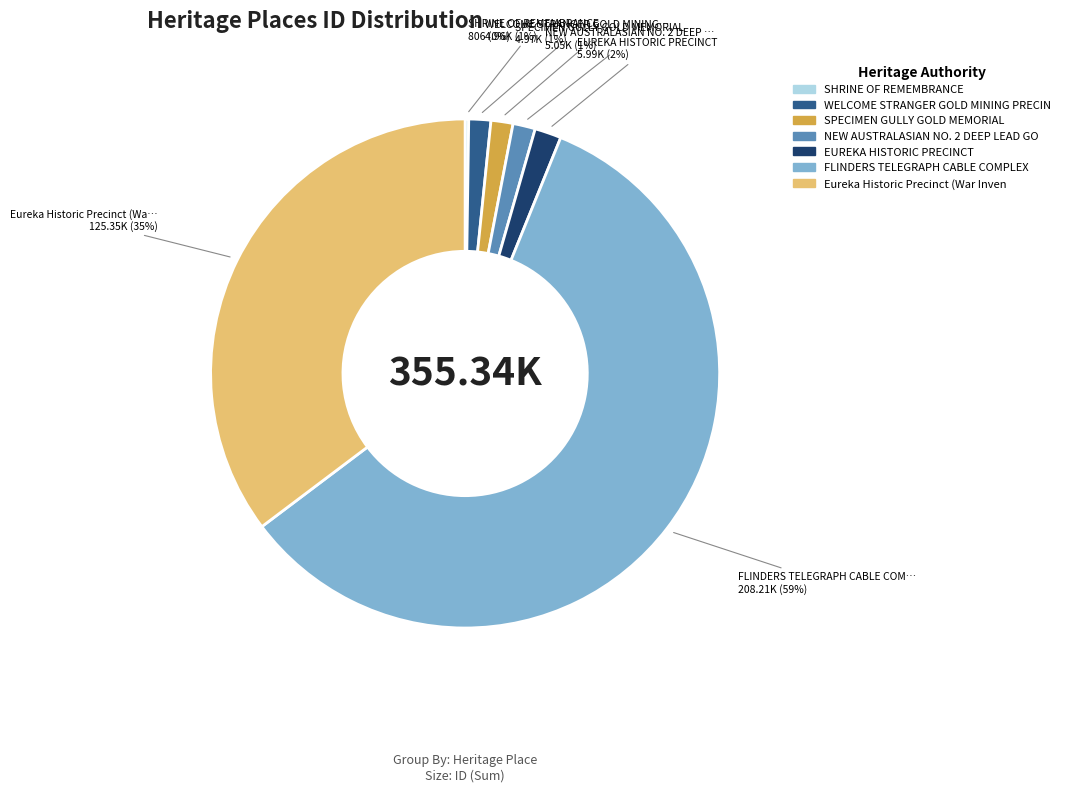

To the nearest percent, what is the average slice percentage?

14%